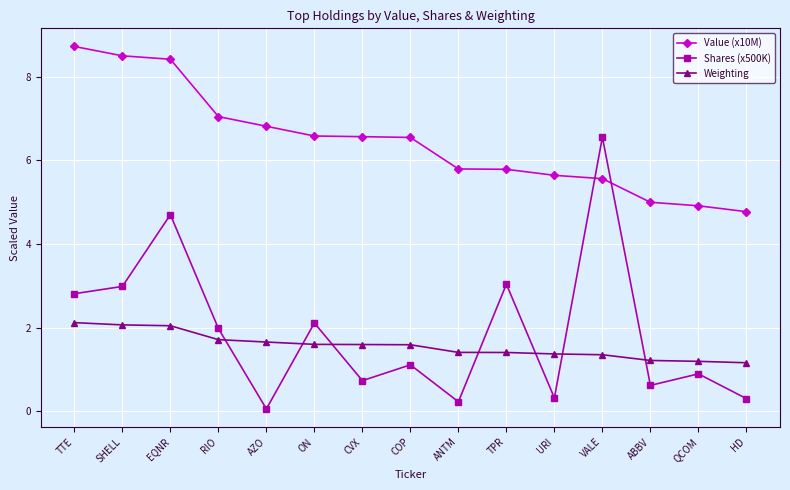

True or false: Value (x10M) and Weighting cross at least once.

False